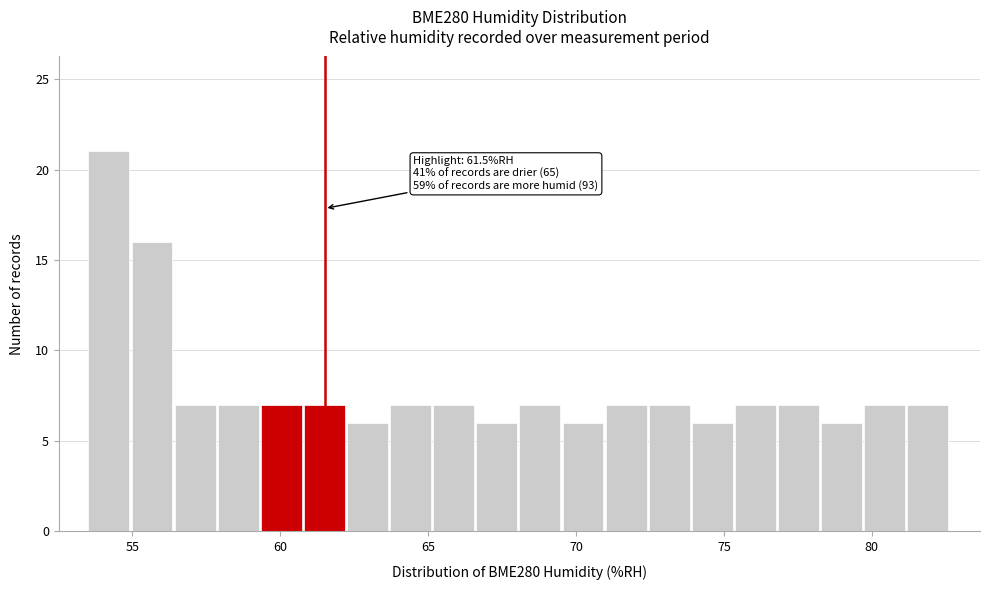

Read against the x-axis, roughly where is the centre of the tallest bar?

54.0